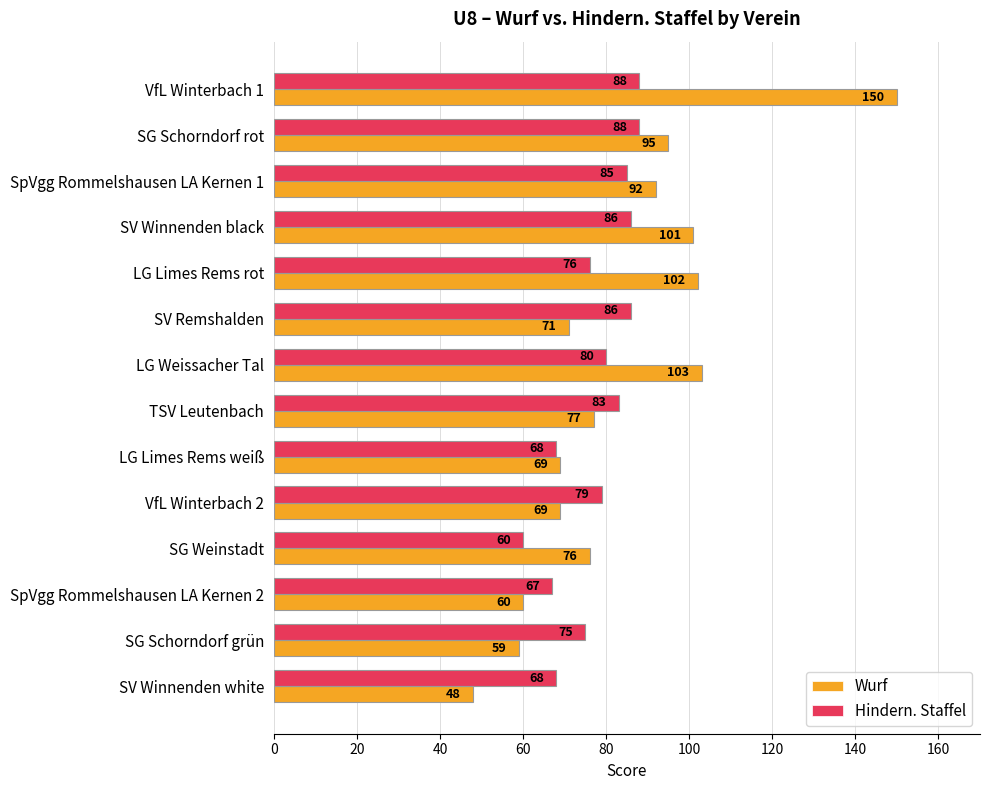

Is it true that Wurf equals 60 at SpVgg Rommelshausen LA Kernen 2?

True